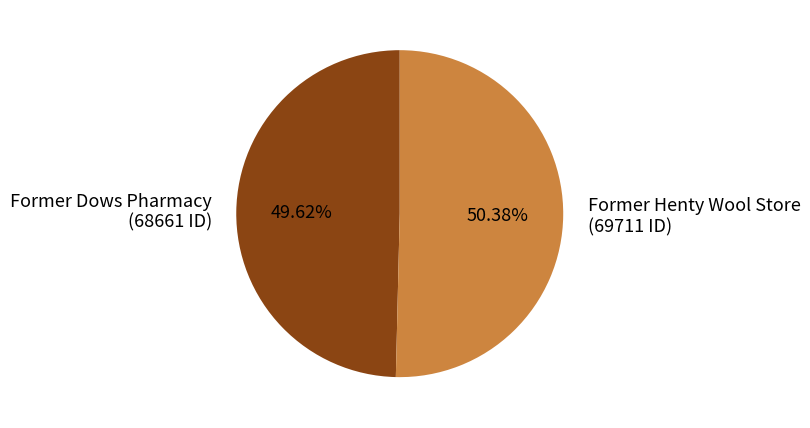

Is the sum of Former Dows Pharmacy and Former Henty Wool Store greater than half?

Yes